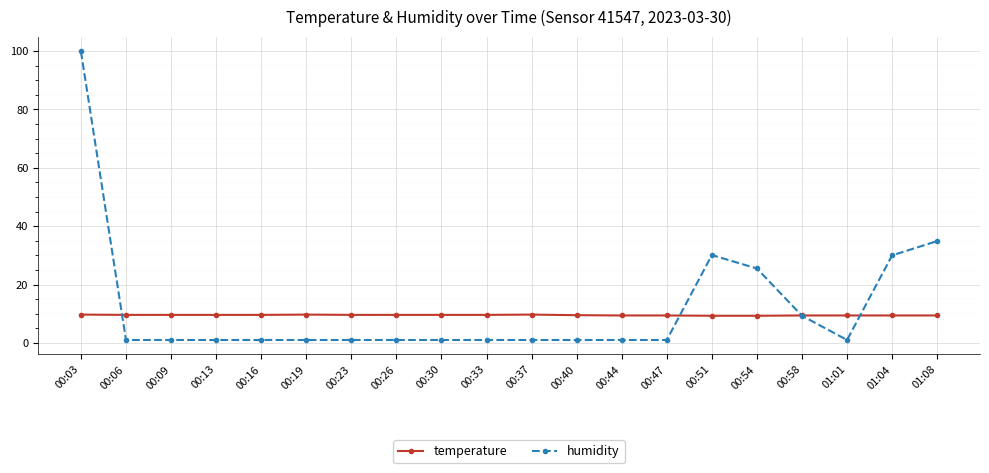

How many categories are shown in the chart?

20